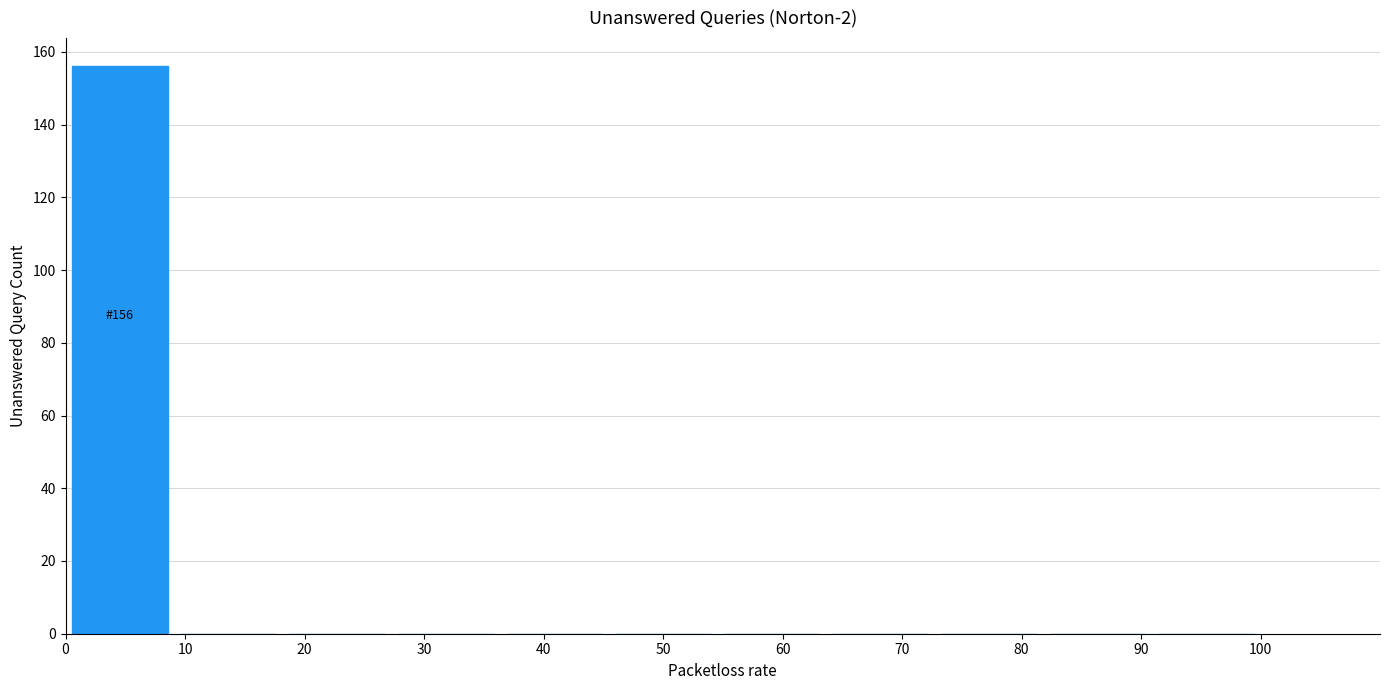

Over which range of the x-axis is the bar tallest?

0 to 9